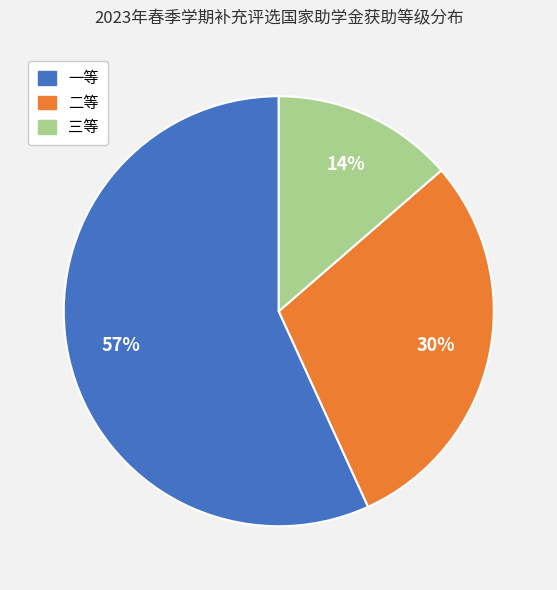

Count the number of slices in the pie.

3